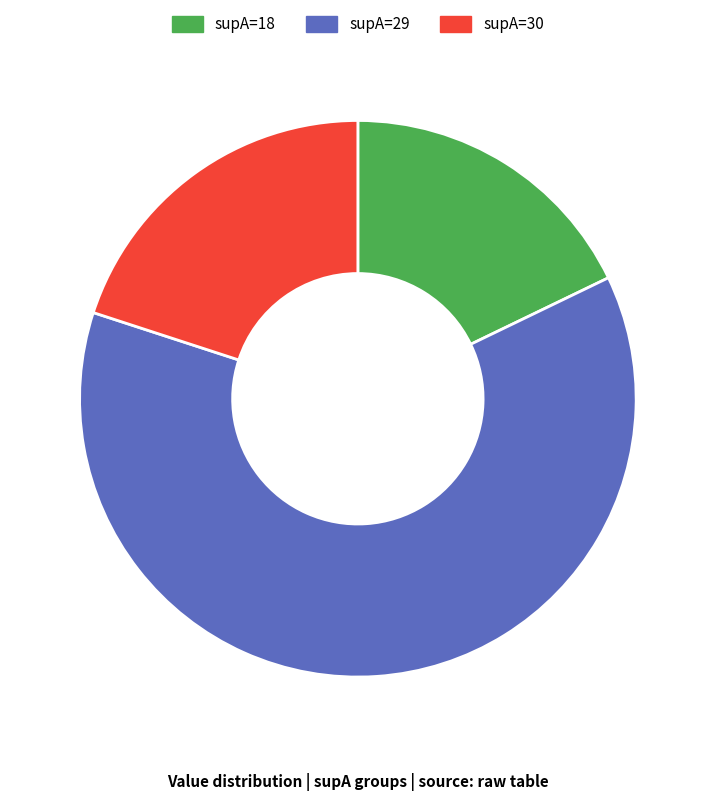

Is there any slice that represents more than half of the pie?

Yes